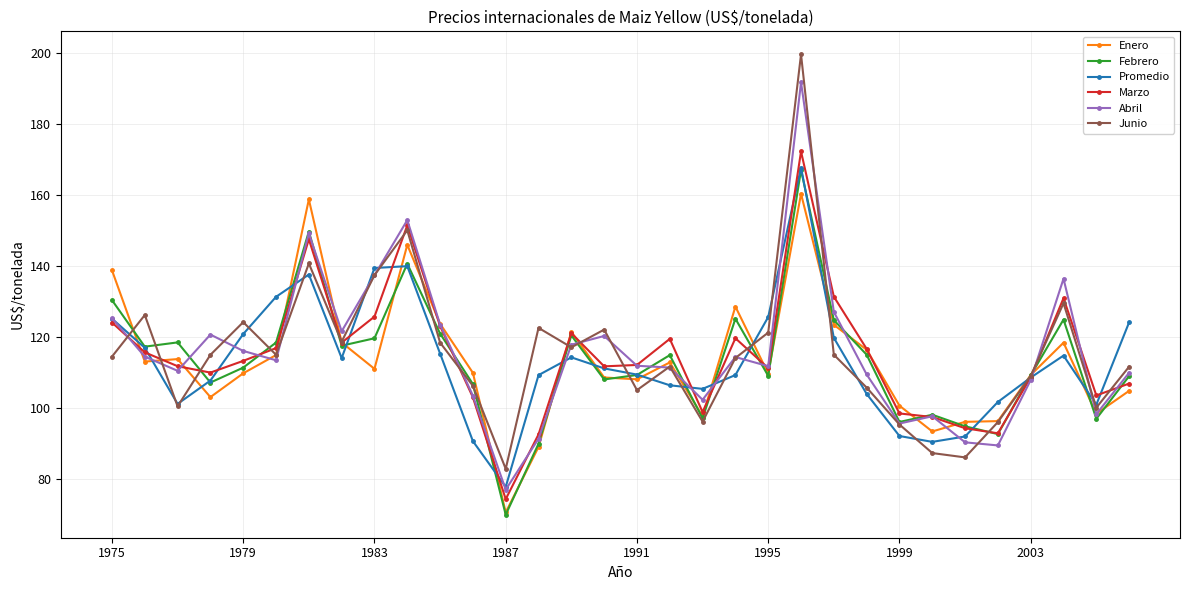

What is the smallest value displayed?

70.0